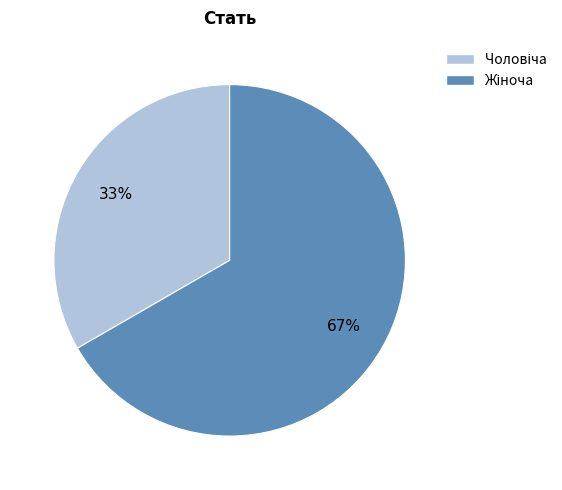

How many slices are in this pie chart?

2